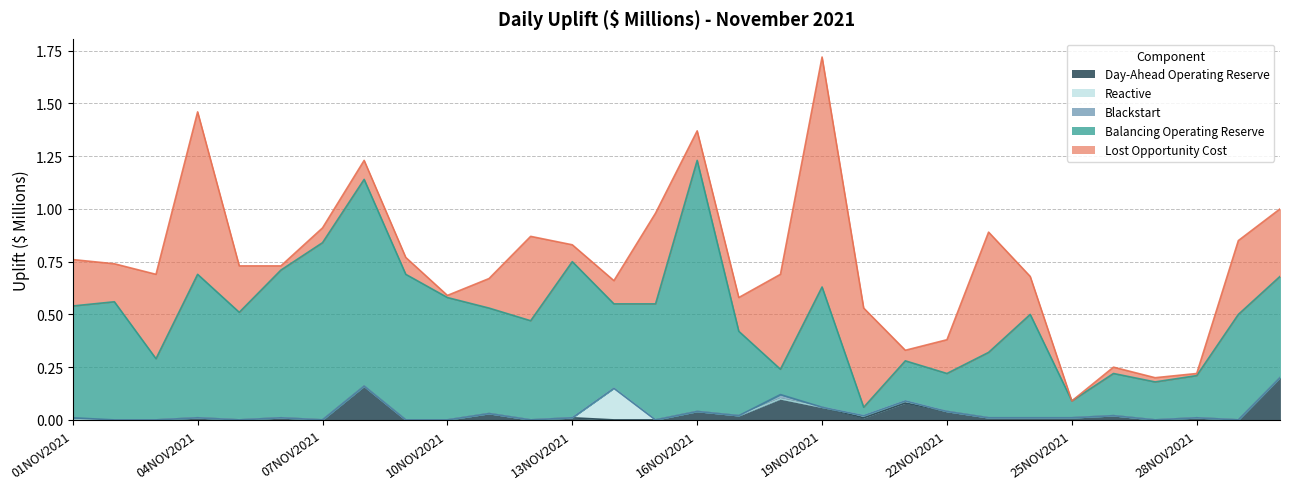

Which series has the widest spread of values?

Balancing Operating Reserve